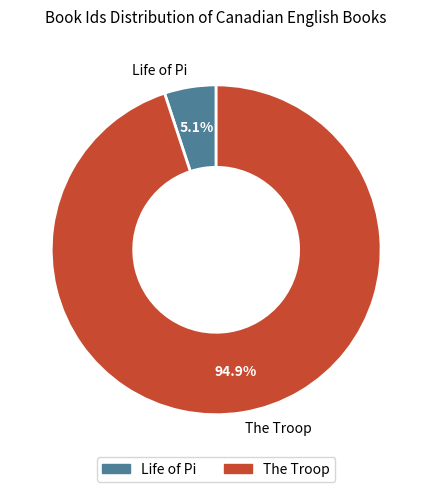

To the nearest percent, what is the average slice percentage?

50%